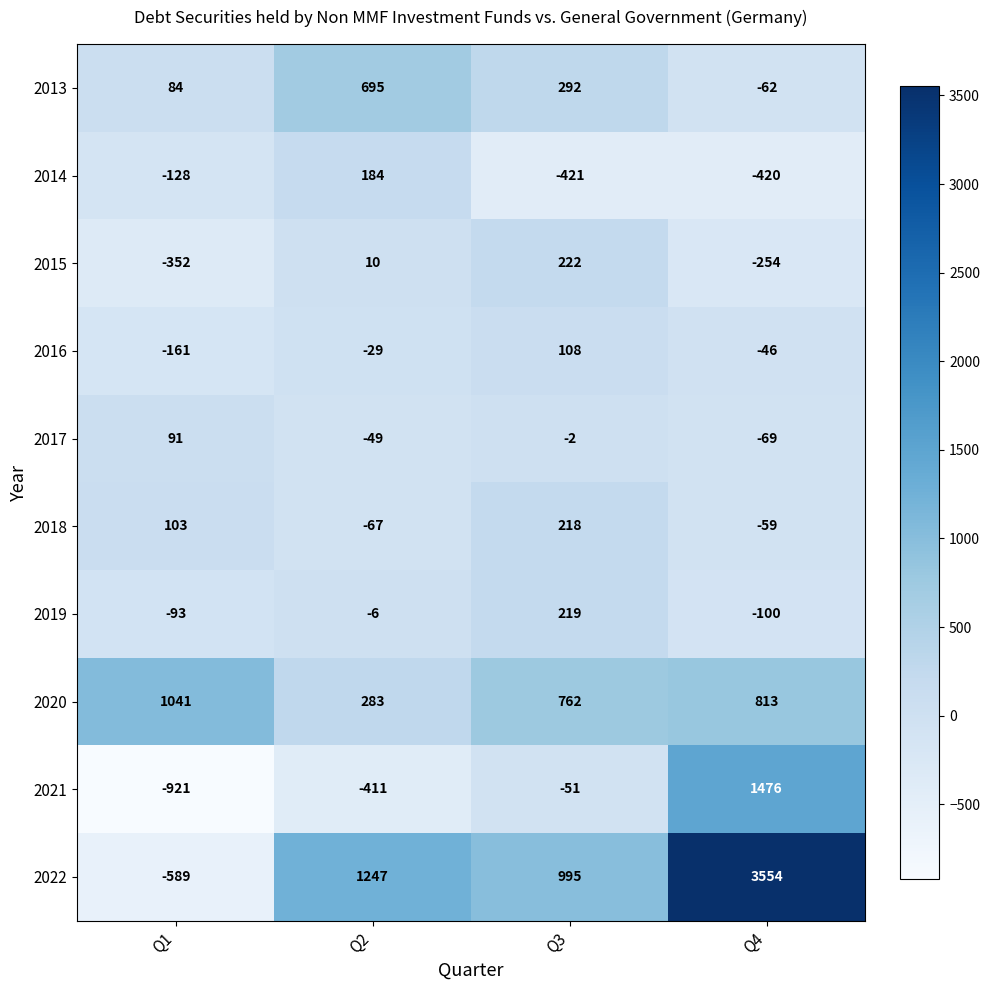

Count the number of data series in this chart.

10